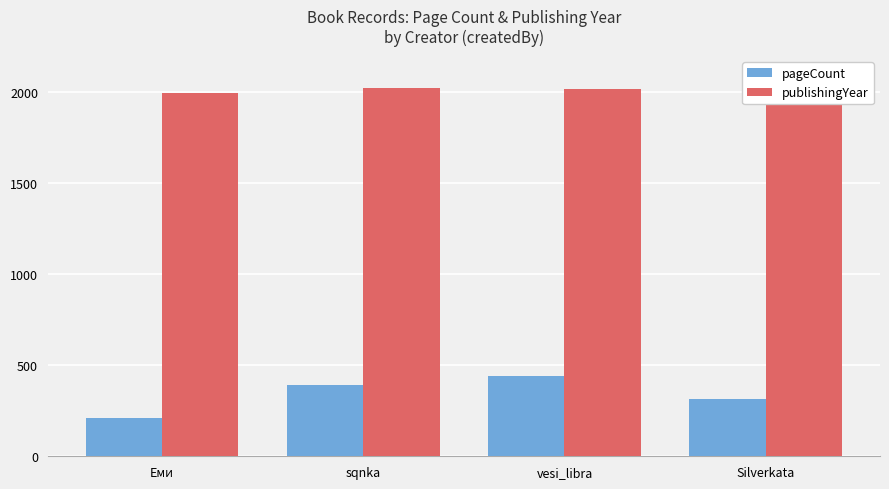

What is the approximate value of pageCount at sqnka, to the nearest 50?

400